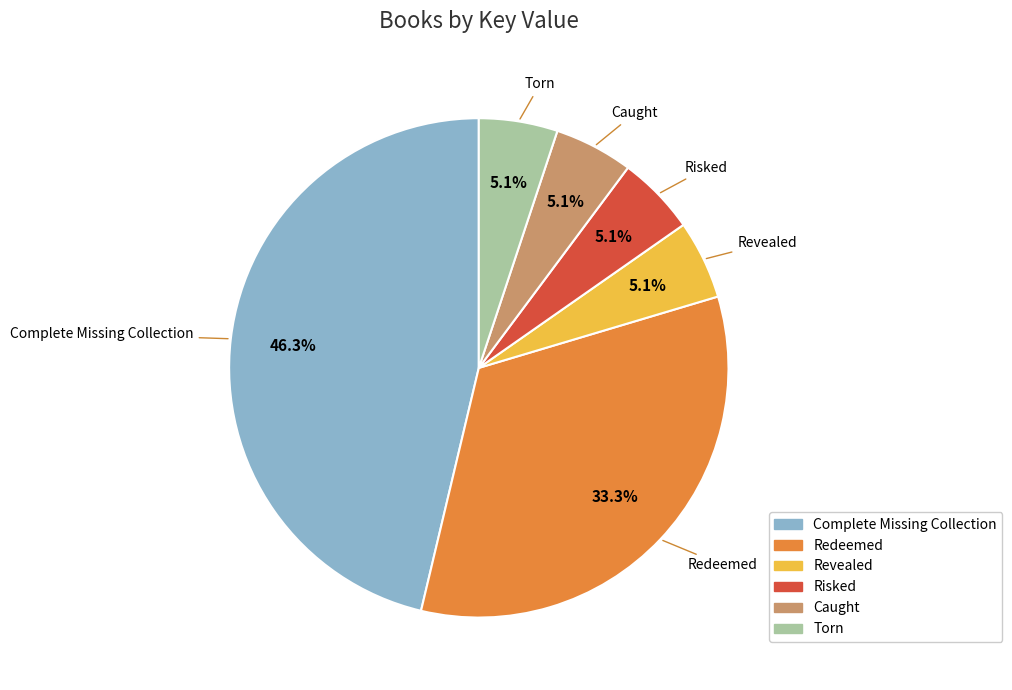

To the nearest percent, what percentage of the pie is Torn?

5%